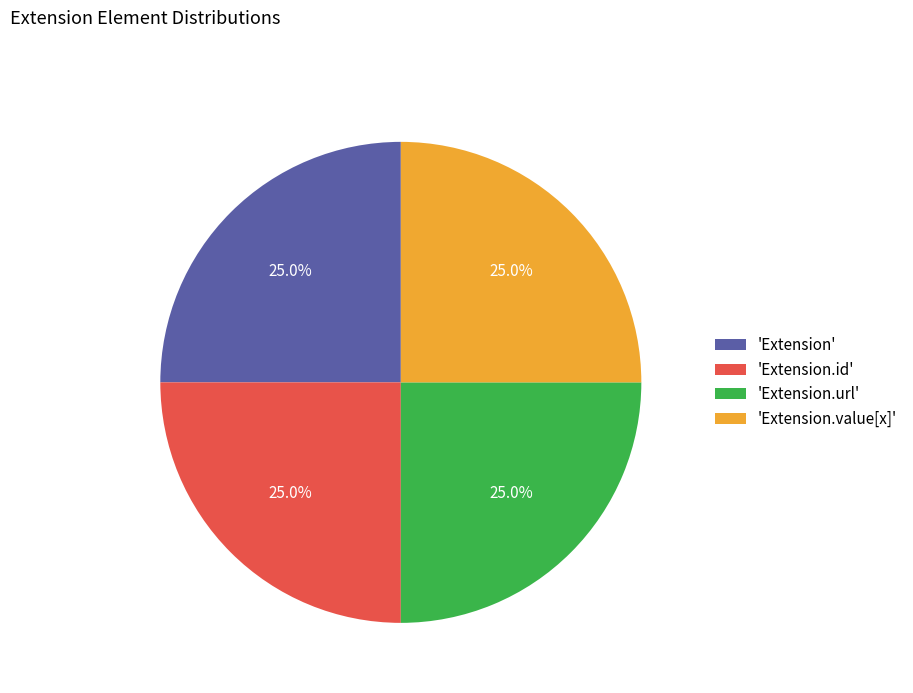

Count the number of slices in the pie.

4